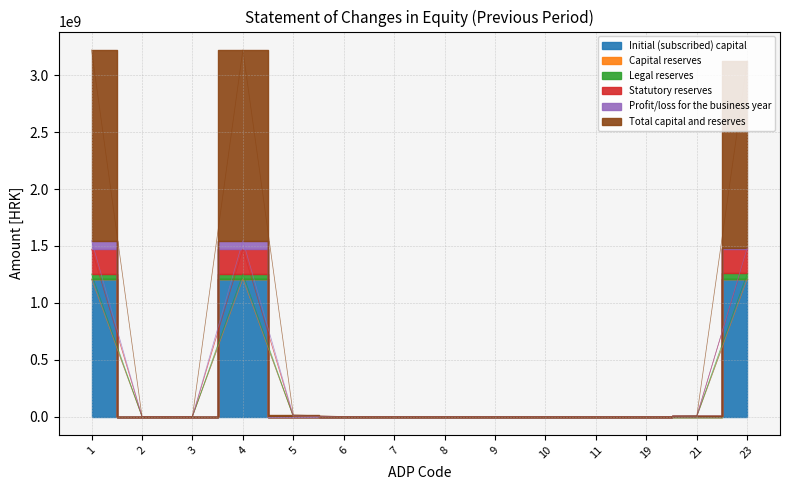

Is the value of Total capital and reserves at 7 greater than the value of Capital reserves at 1?

No